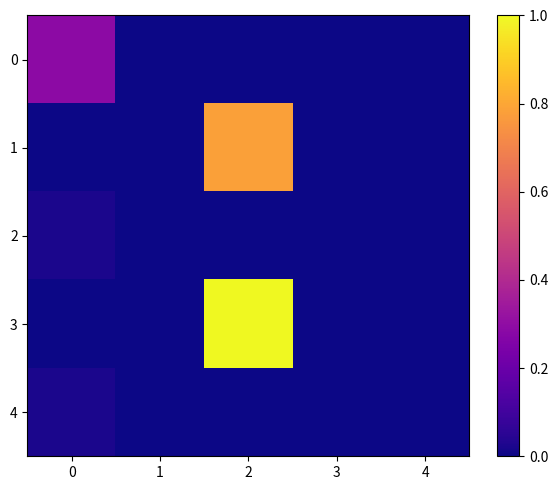

At which category is the sum across all series the highest?

2